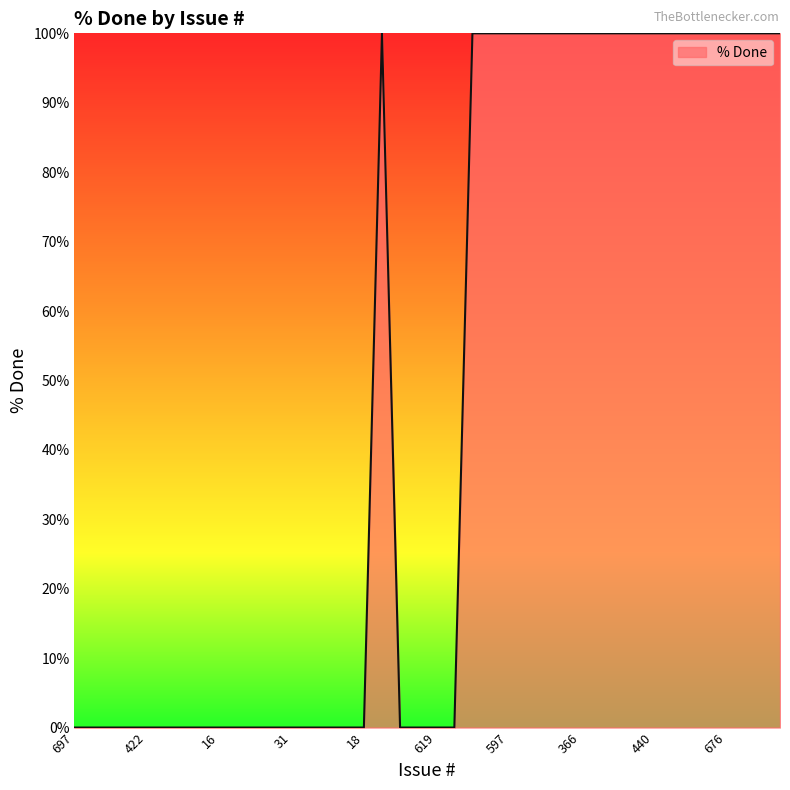

What is the maximum value shown in the chart?

100